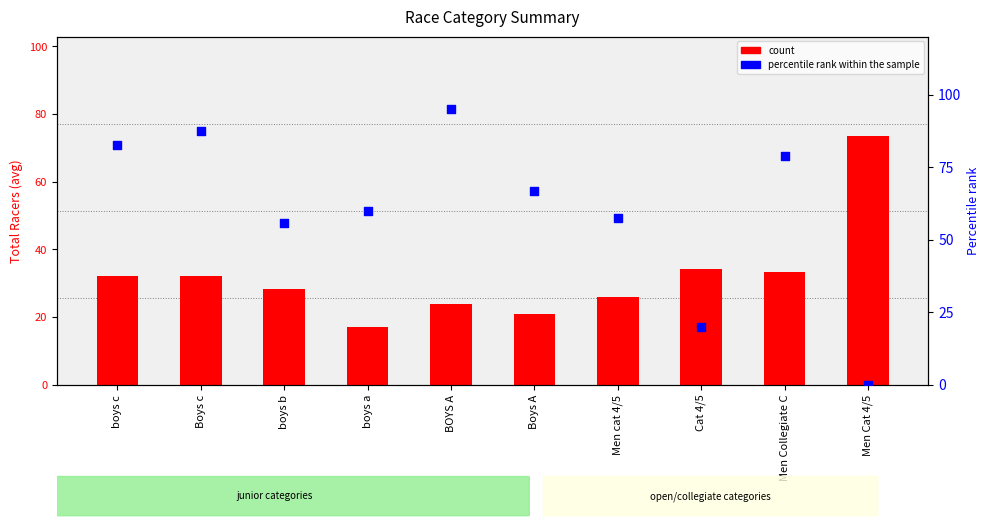

What are all the series names shown in the legend?

count, percentile rank within the sample